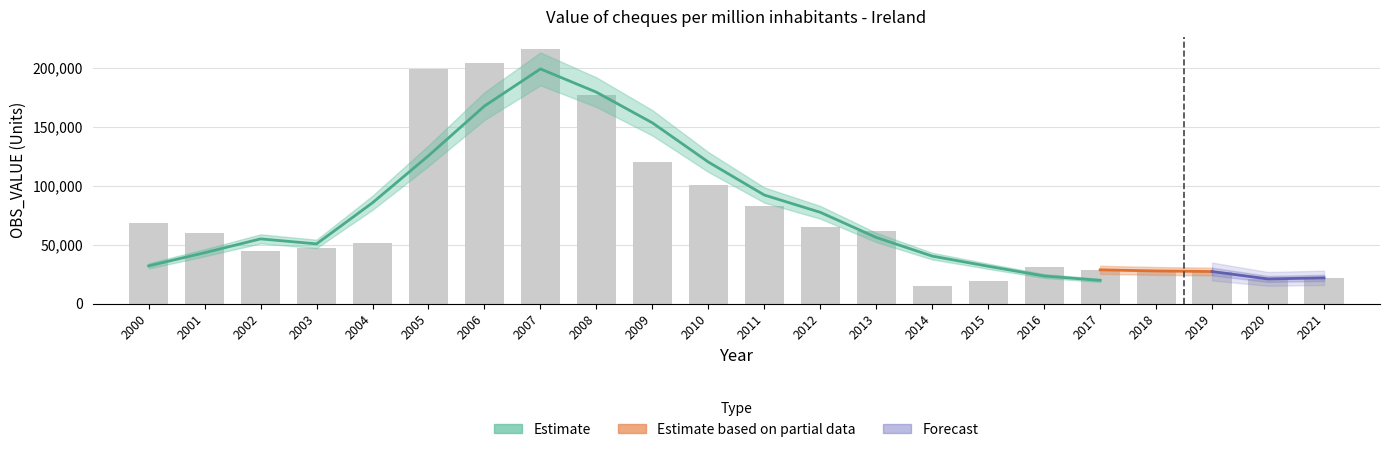

Where is the data nearest to the value 115290?

2009